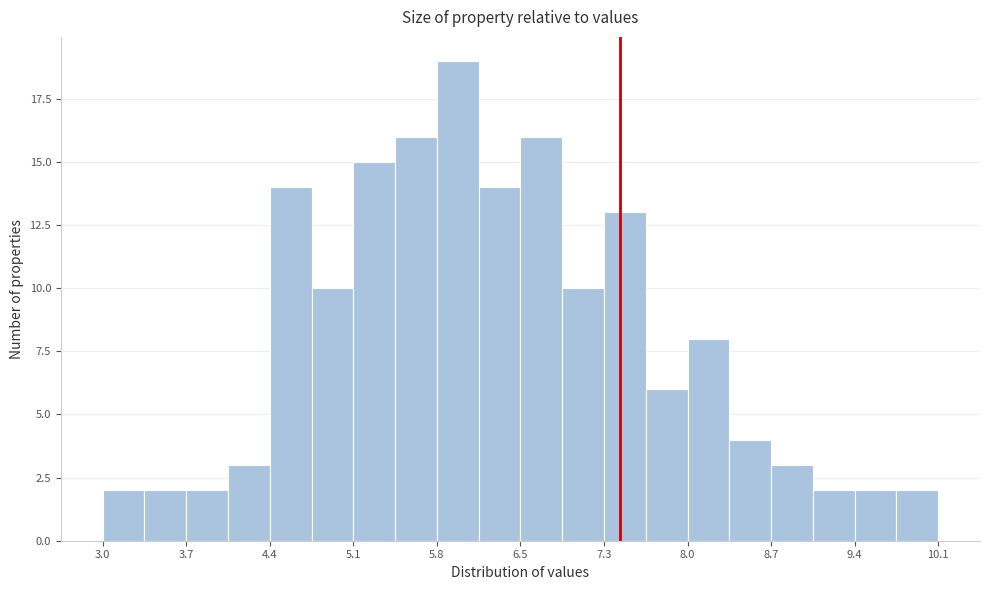

Around what value on the x-axis is the tallest bar? Give the approximate position of its centre, as read against the axis.

6.0